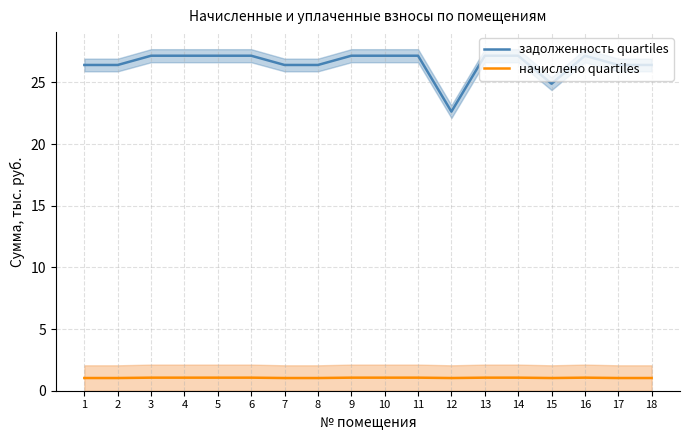

True or false: задолженность quartiles and начислено quartiles cross at least once.

False